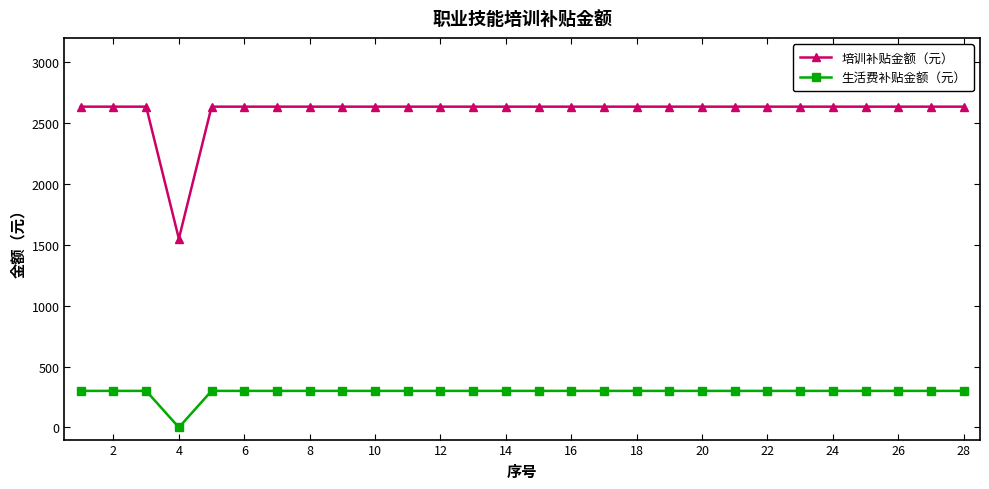

True or false: 生活费补贴金额（元） and 培训补贴金额（元） cross at least once.

False